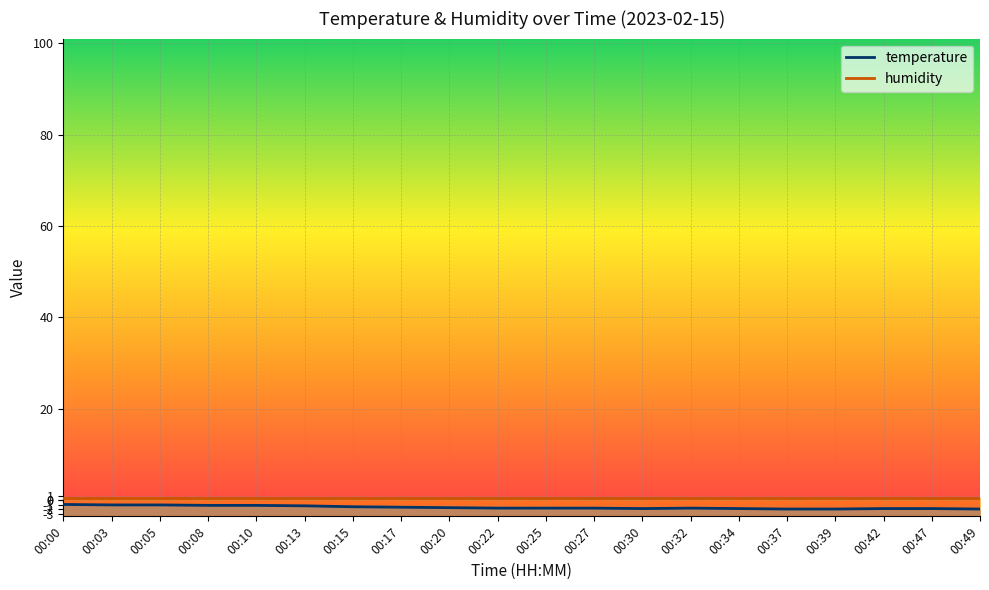

Which has a higher value, 00:00 or 00:05?

00:00